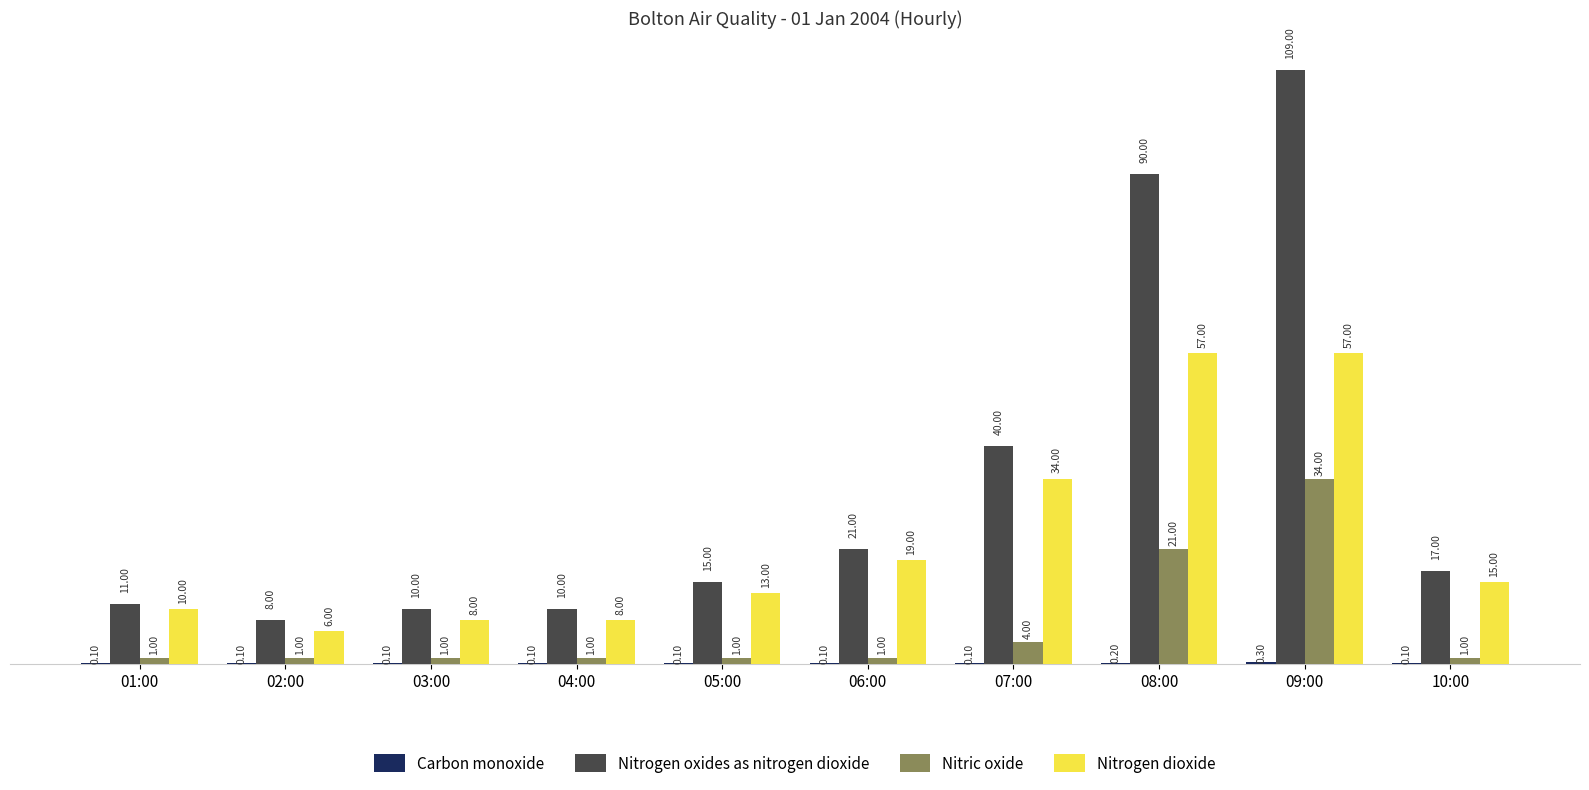

Which series has the largest total across all categories?

Nitrogen oxides as nitrogen dioxide